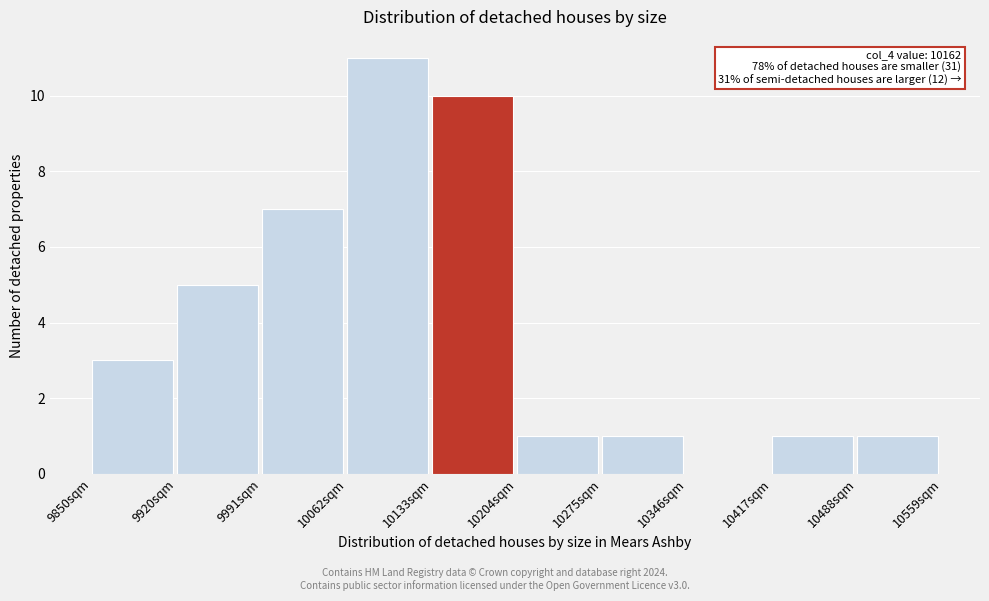

Which range on the x-axis has the tallest bar?

10060 to 10130